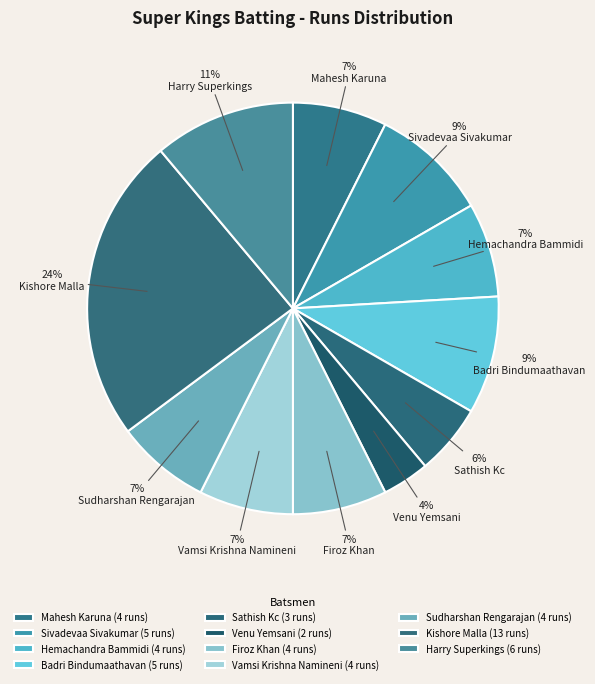

To the nearest percent, what is the difference between the Venu Yemsani and Kishore Malla slice percentages?

20%